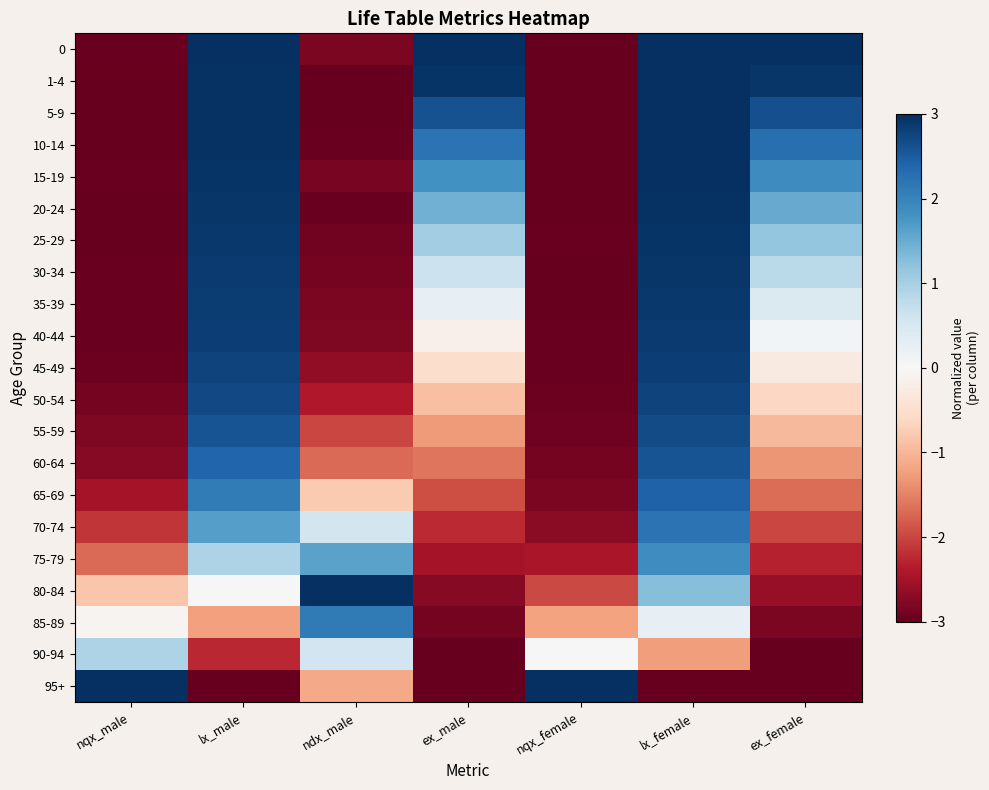

Reading left to right, transcribe all the data shown in this chart.

0: nqx_male=-3.0	lx_male=3.0	ndx_male=-2.8	ex_male=3.0	nqx_female=-3.0	lx_female=3.0	ex_female=3.0
1-4: nqx_male=-3.0	lx_male=3.0	ndx_male=-3.0	ex_male=3.0	nqx_female=-3.0	lx_female=3.0	ex_female=2.9
5-9: nqx_male=-3.0	lx_male=3.0	ndx_male=-3.0	ex_male=2.6	nqx_female=-3.0	lx_female=3.0	ex_female=2.6
10-14: nqx_male=-3.0	lx_male=3.0	ndx_male=-3.0	ex_male=2.2	nqx_female=-3.0	lx_female=3.0	ex_female=2.3
15-19: nqx_male=-3.0	lx_male=2.9	ndx_male=-2.8	ex_male=1.8	nqx_female=-3.0	lx_female=3.0	ex_female=1.9
20-24: nqx_male=-3.0	lx_male=2.9	ndx_male=-3.0	ex_male=1.4	nqx_female=-3.0	lx_female=3.0	ex_female=1.5
25-29: nqx_male=-3.0	lx_male=2.9	ndx_male=-2.9	ex_male=1.0	nqx_female=-3.0	lx_female=3.0	ex_female=1.2
30-34: nqx_male=-3.0	lx_male=2.9	ndx_male=-2.9	ex_male=0.6	nqx_female=-3.0	lx_female=2.9	ex_female=0.8
35-39: nqx_male=-3.0	lx_male=2.9	ndx_male=-2.8	ex_male=0.2	nqx_female=-3.0	lx_female=2.9	ex_female=0.4
40-44: nqx_male=-3.0	lx_male=2.8	ndx_male=-2.8	ex_male=-0.1	nqx_female=-3.0	lx_female=2.9	ex_female=0.1
45-49: nqx_male=-2.9	lx_male=2.8	ndx_male=-2.7	ex_male=-0.5	nqx_female=-3.0	lx_female=2.8	ex_female=-0.3
50-54: nqx_male=-2.9	lx_male=2.7	ndx_male=-2.4	ex_male=-0.9	nqx_female=-2.9	lx_female=2.8	ex_female=-0.6
55-59: nqx_male=-2.8	lx_male=2.6	ndx_male=-2.0	ex_male=-1.3	nqx_female=-2.9	lx_female=2.7	ex_female=-1.0
60-64: nqx_male=-2.7	lx_male=2.4	ndx_male=-1.7	ex_male=-1.6	nqx_female=-2.9	lx_female=2.6	ex_female=-1.3
65-69: nqx_male=-2.5	lx_male=2.1	ndx_male=-0.8	ex_male=-1.9	nqx_female=-2.8	lx_female=2.4	ex_female=-1.7
70-74: nqx_male=-2.1	lx_male=1.7	ndx_male=0.6	ex_male=-2.2	nqx_female=-2.7	lx_female=2.2	ex_female=-2.0
75-79: nqx_male=-1.7	lx_male=0.9	ndx_male=1.6	ex_male=-2.5	nqx_female=-2.5	lx_female=1.9	ex_female=-2.3
80-84: nqx_male=-0.8	lx_male=-0.0	ndx_male=3.0	ex_male=-2.7	nqx_female=-2.0	lx_female=1.3	ex_female=-2.6
85-89: nqx_male=-0.1	lx_male=-1.2	ndx_male=2.1	ex_male=-2.9	nqx_female=-1.2	lx_female=0.2	ex_female=-2.8
90-94: nqx_male=0.9	lx_male=-2.3	ndx_male=0.6	ex_male=-3.0	nqx_female=-0.0	lx_female=-1.3	ex_female=-3.0
95+: nqx_male=3.0	lx_male=-3.0	ndx_male=-1.1	ex_male=-3.0	nqx_female=3.0	lx_female=-3.0	ex_female=-3.0